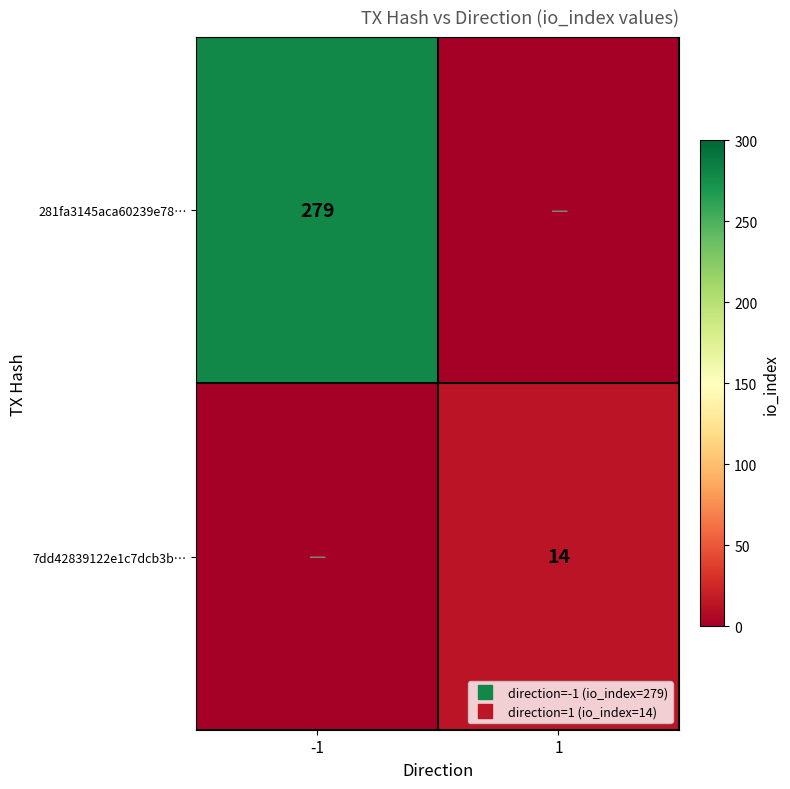

Between -1 and 1, which is larger?

-1